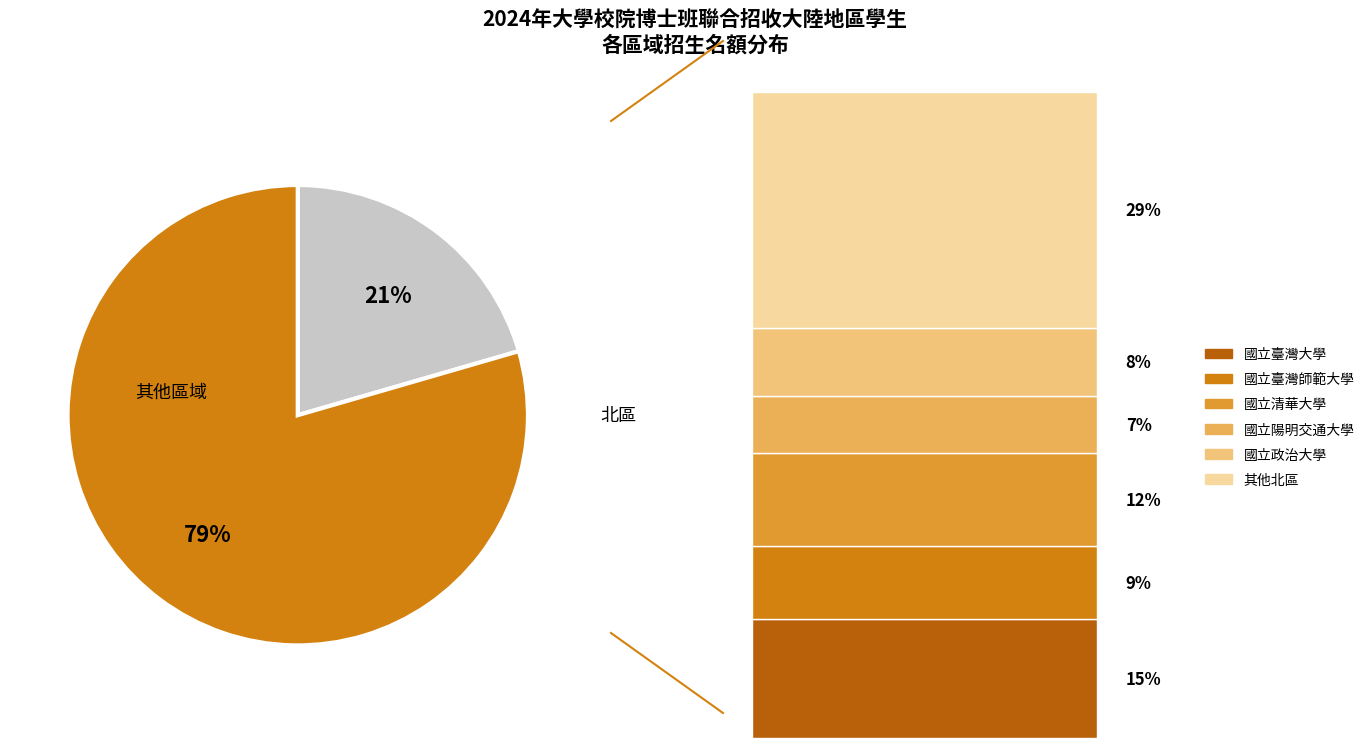

Is there any slice that represents more than half of the pie?

Yes